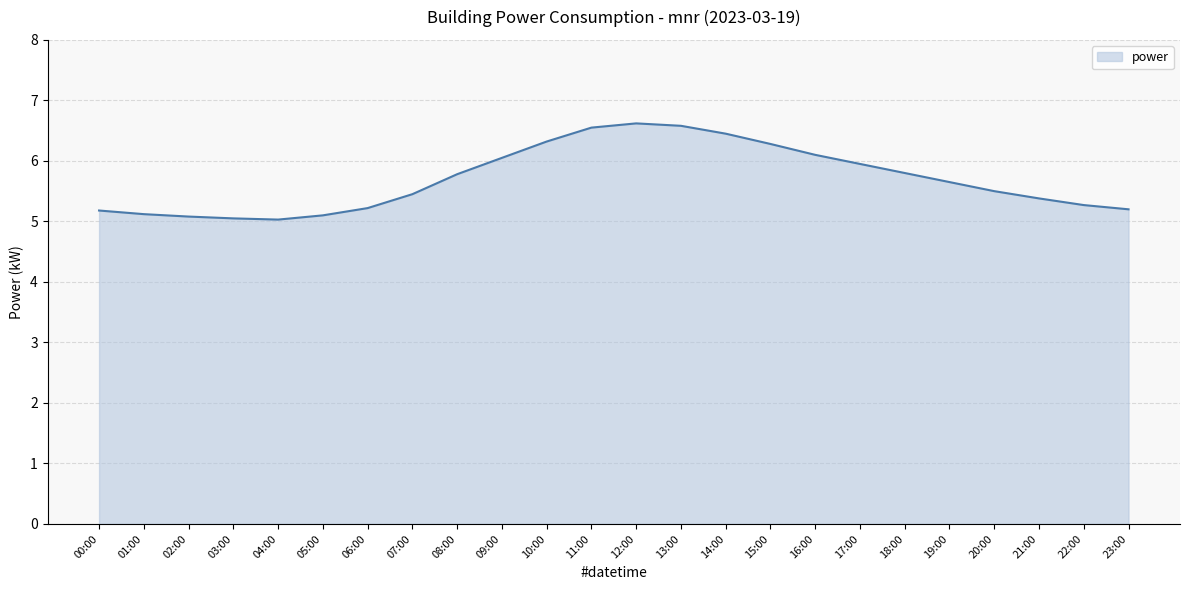

What is the smallest value displayed?

5.0